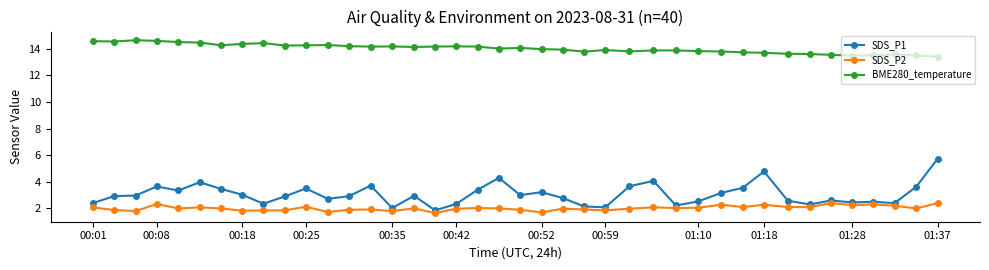

What is the difference between the second highest and second lowest values in the BME280_temperature series?

1.1